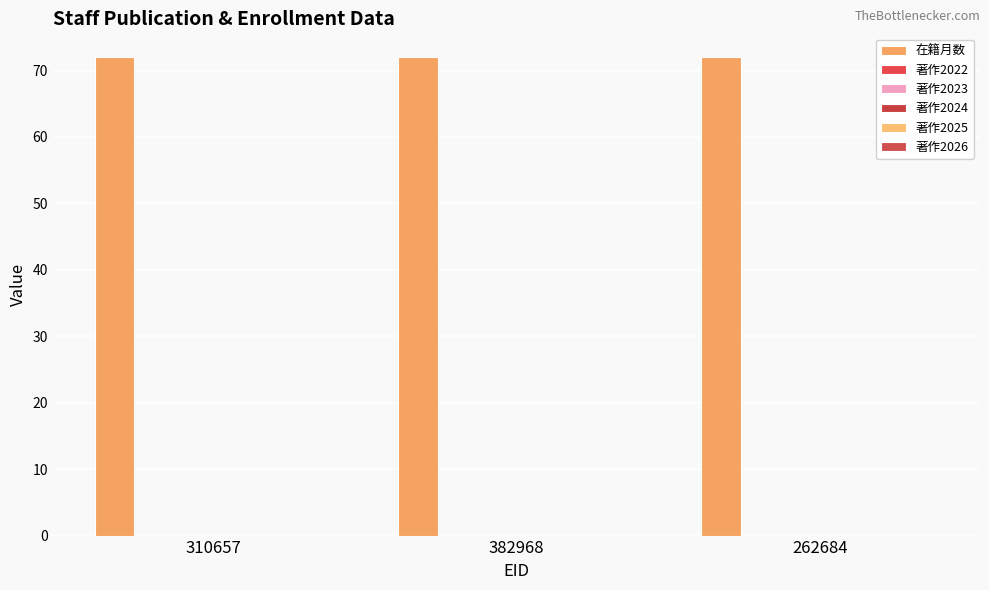

Reading left to right, list all the values displayed in this chart.

在籍月数: 310657=72	382968=72	262684=72
著作2022: 310657=0	382968=0	262684=0
著作2023: 310657=0	382968=0	262684=0
著作2024: 310657=0	382968=0	262684=0
著作2025: 310657=0	382968=0	262684=0
著作2026: 310657=0	382968=0	262684=0